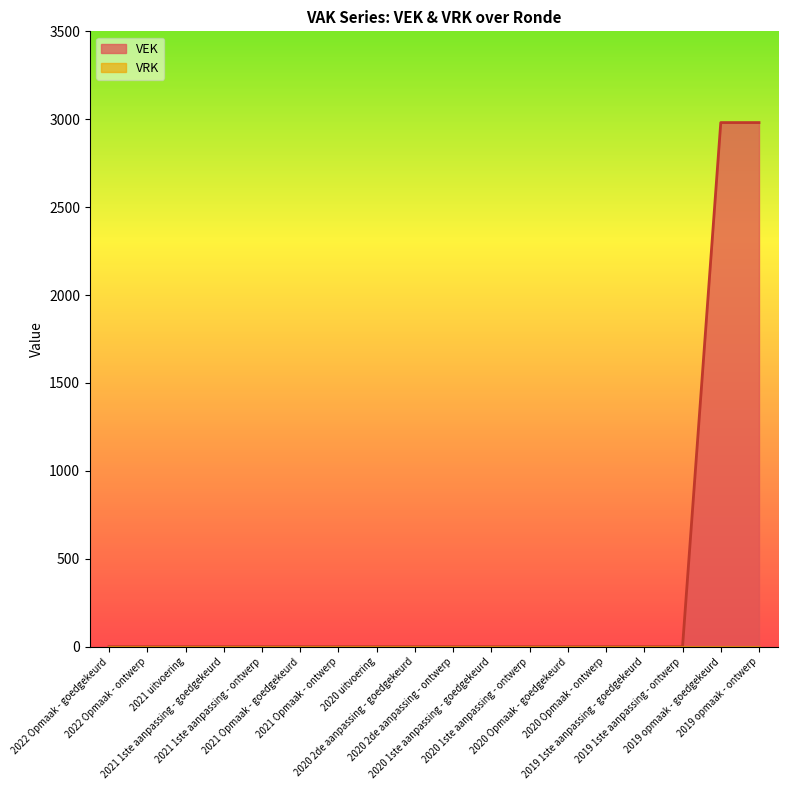

What is the sum of all values?

5962